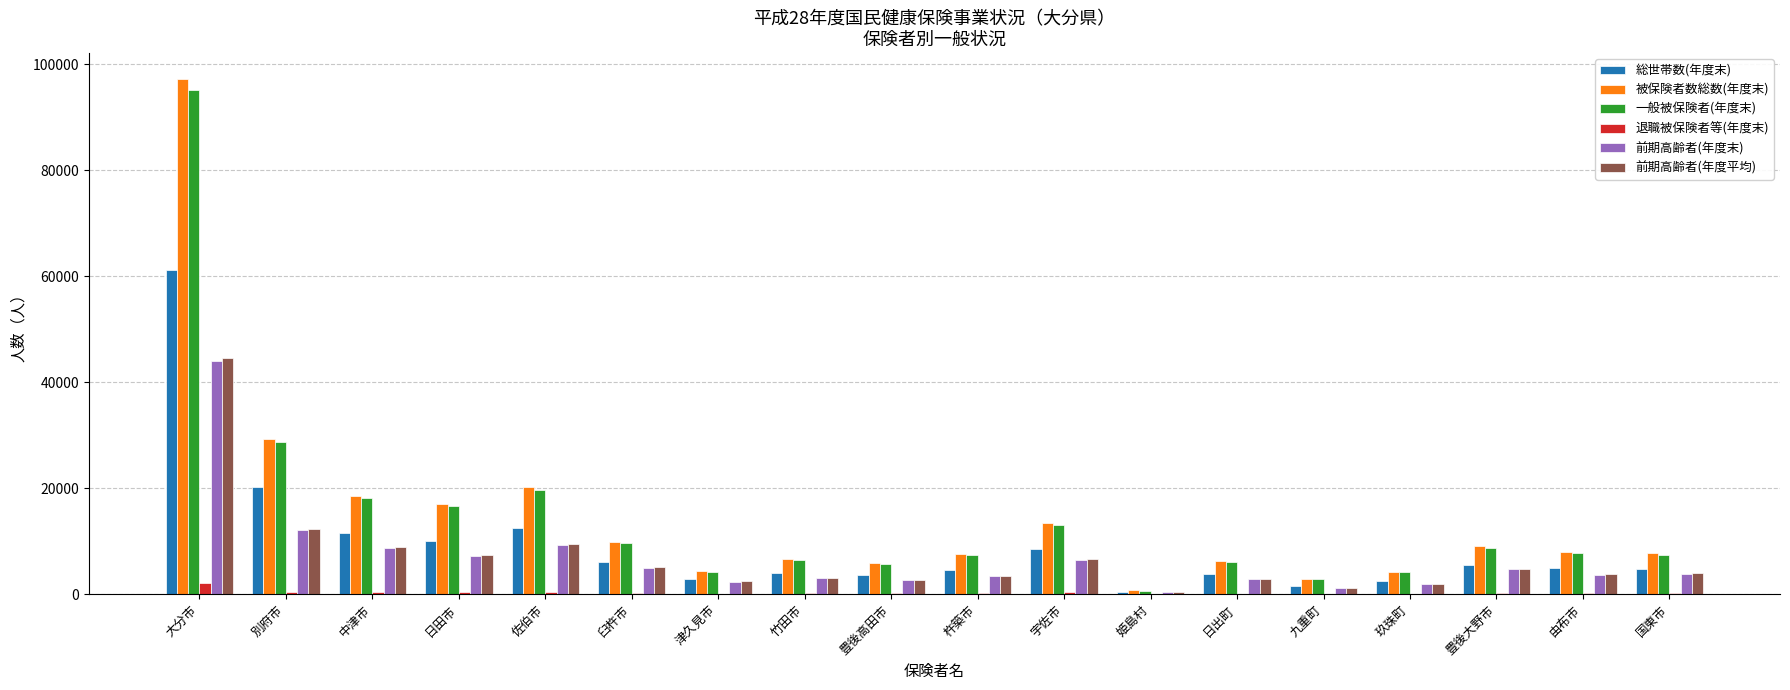

At which label does 退職被保険者等(年度末) reach its peak?

大分市